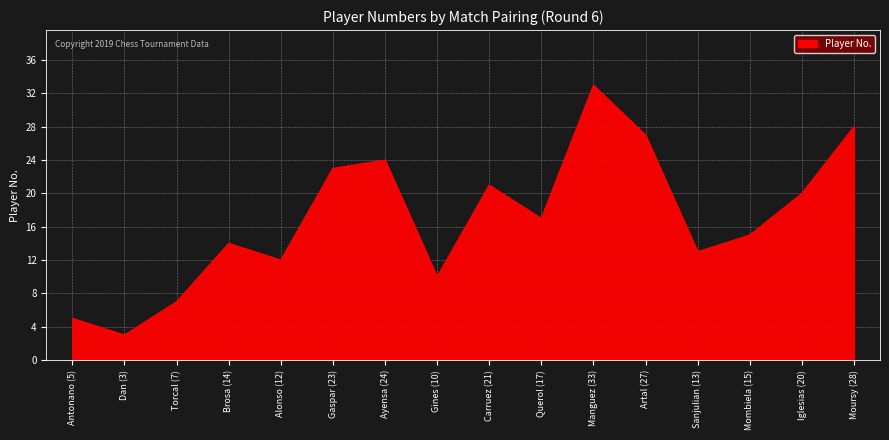

What is the greatest value displayed?

33